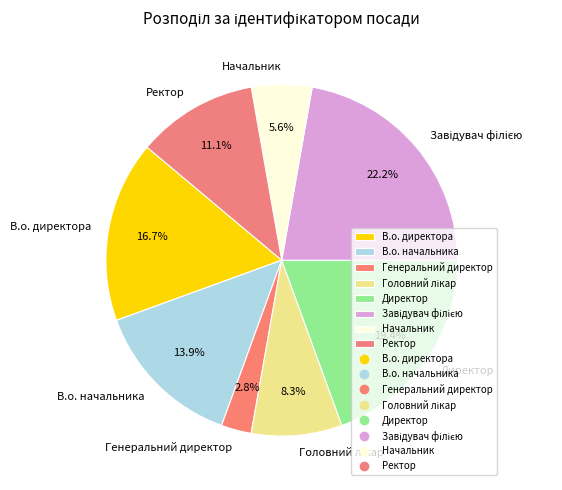

What is the smallest slice in the pie chart?

Генеральний директор